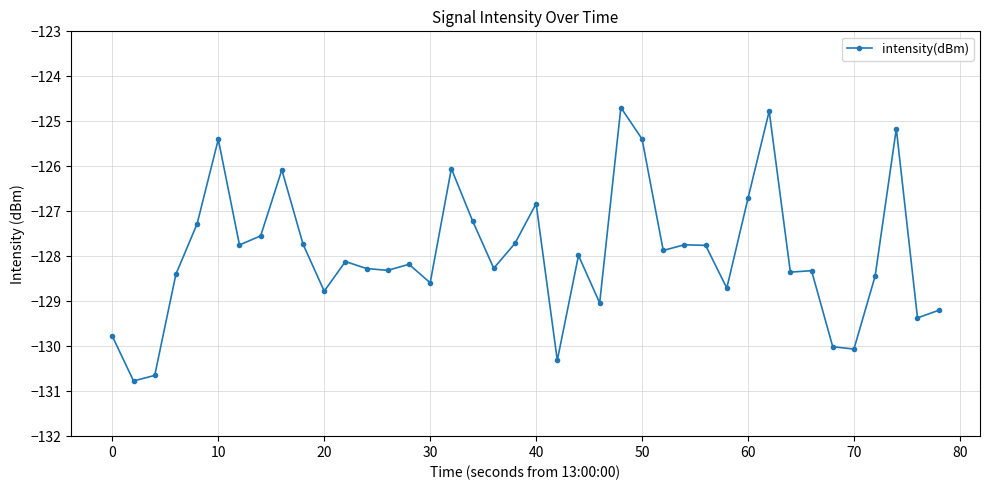

What is the value of the 12th point from the left?

-128.1